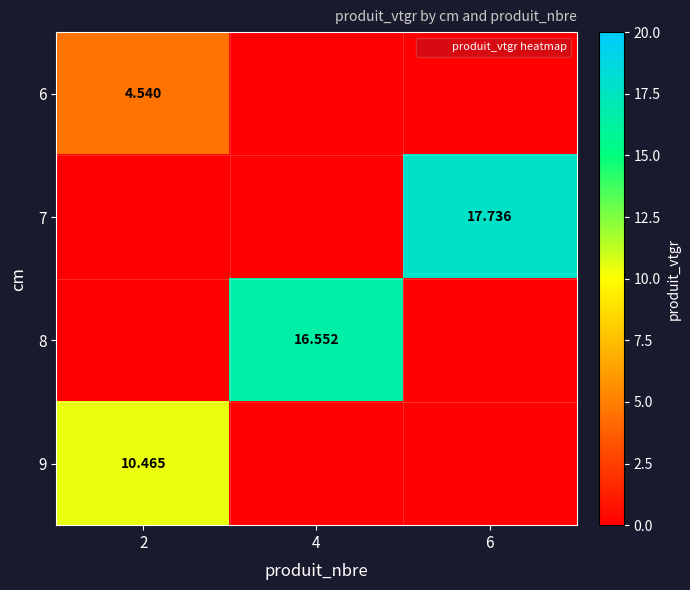

True or false: 6 has a value of 1.4 at 2.

False